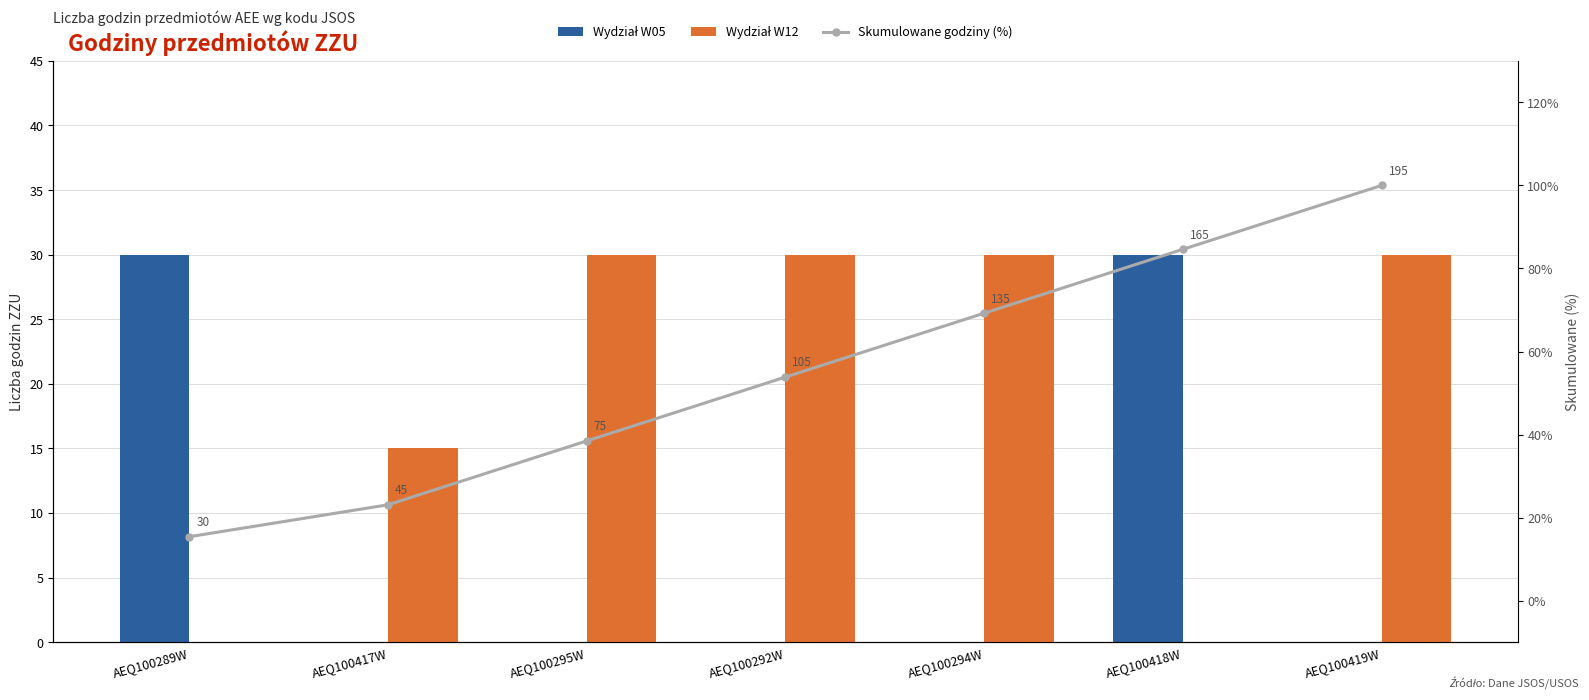

Which series has the largest total across all categories?

Skumulowane godziny (%)